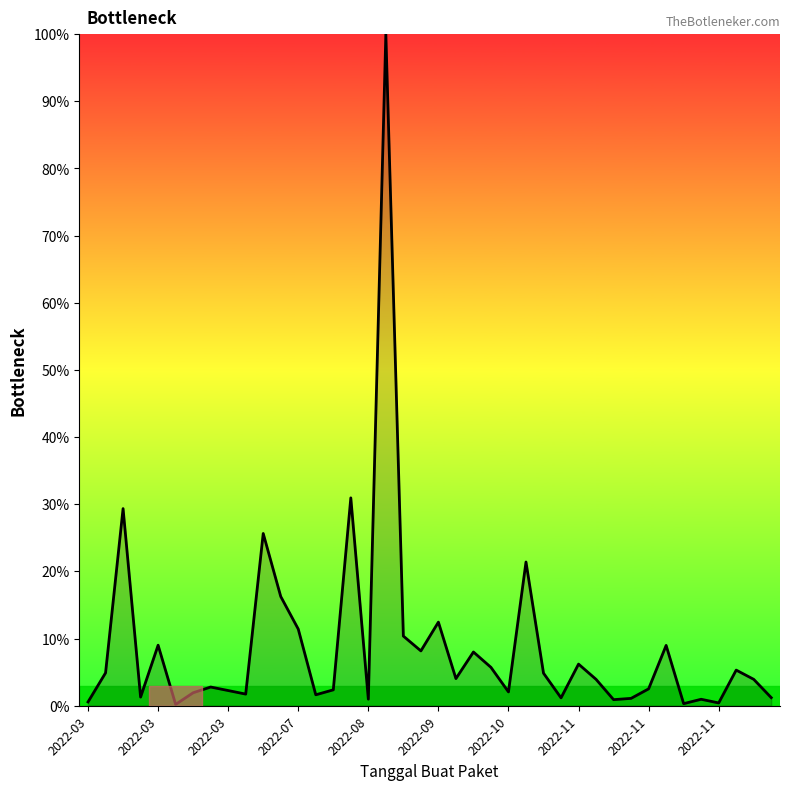

What is the maximum value shown in the chart?

100.0